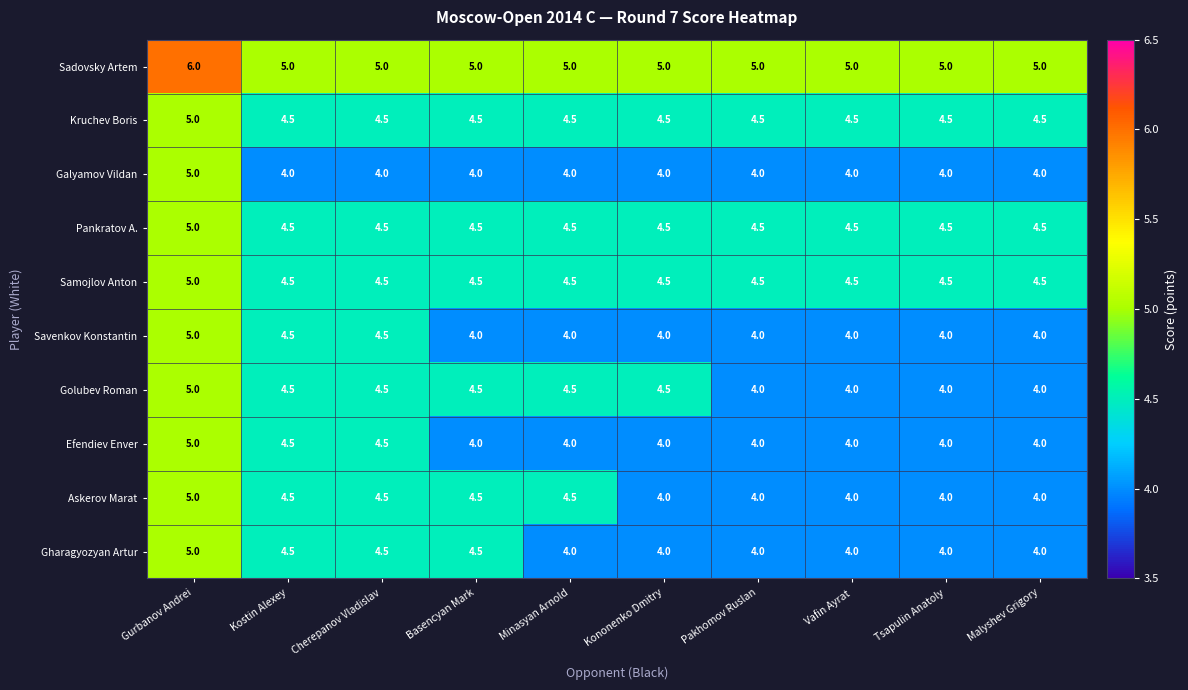

What is the total value across all series at Minasyan Arnold?

43.5